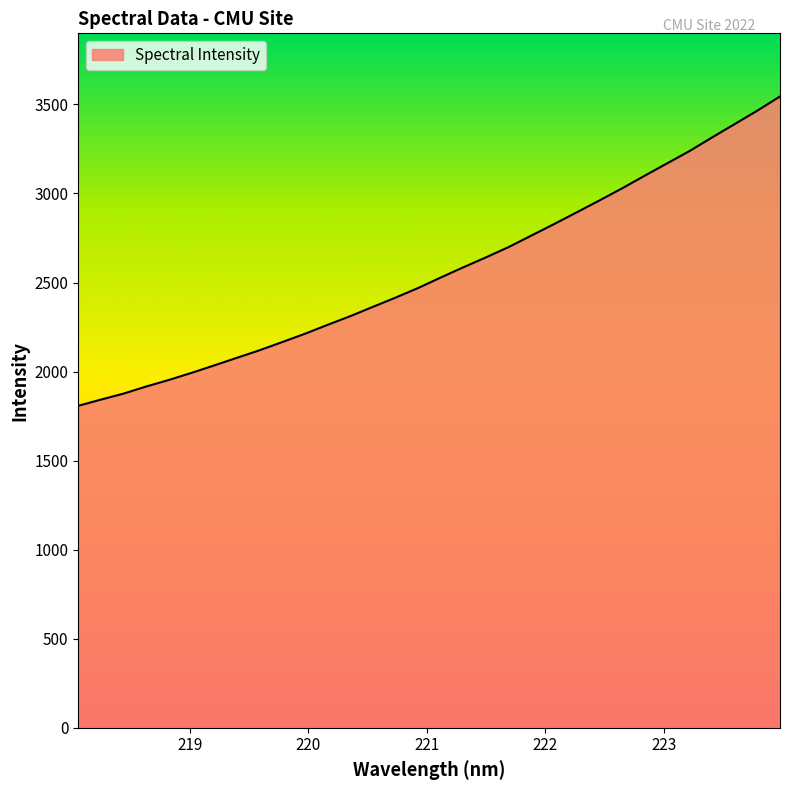

What is the maximum value shown in the chart?

3544.8